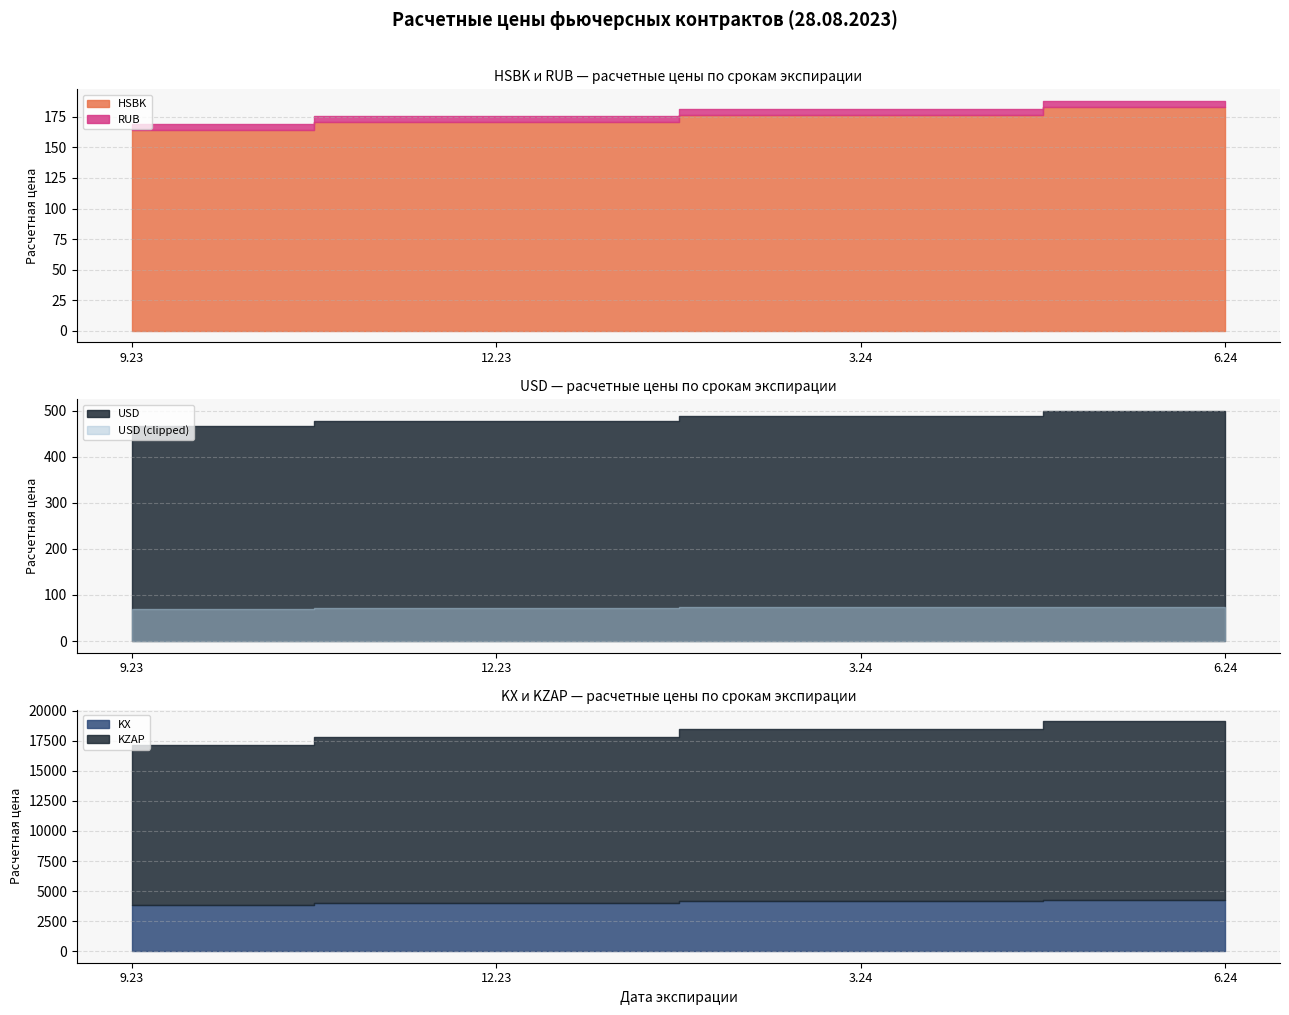

What is the label of the 1st point from the right?

6.24